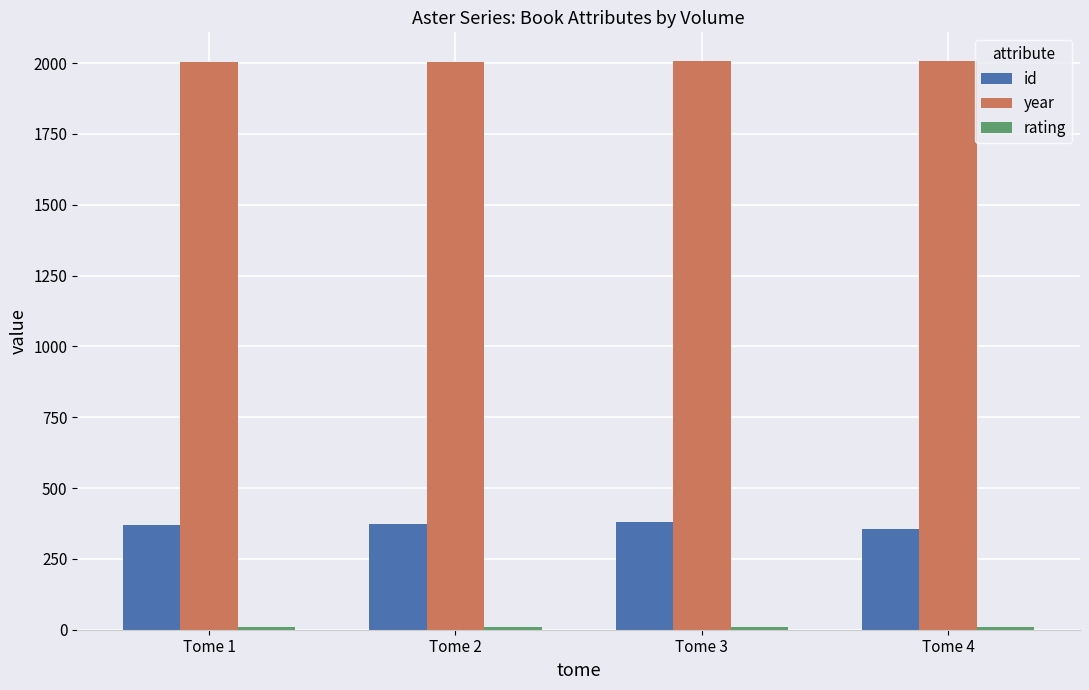

What is the difference between the id values at Tome 1 and Tome 3?

13